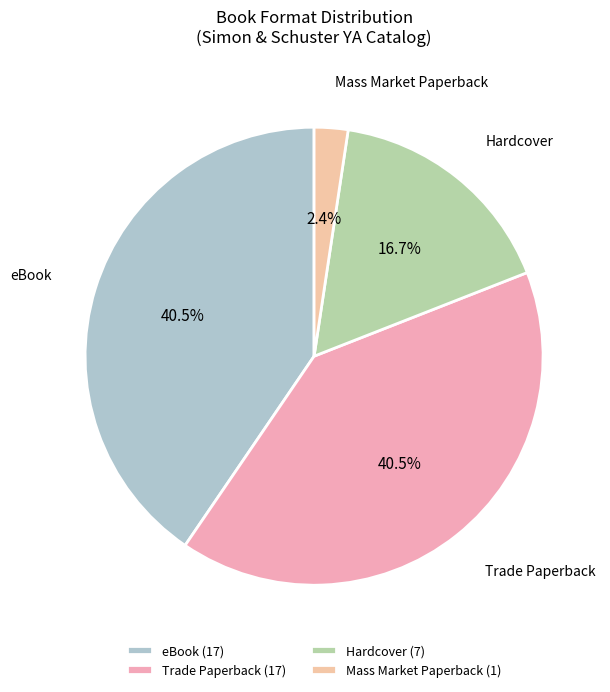

What is the total percentage of Hardcover and eBook?

57.1%